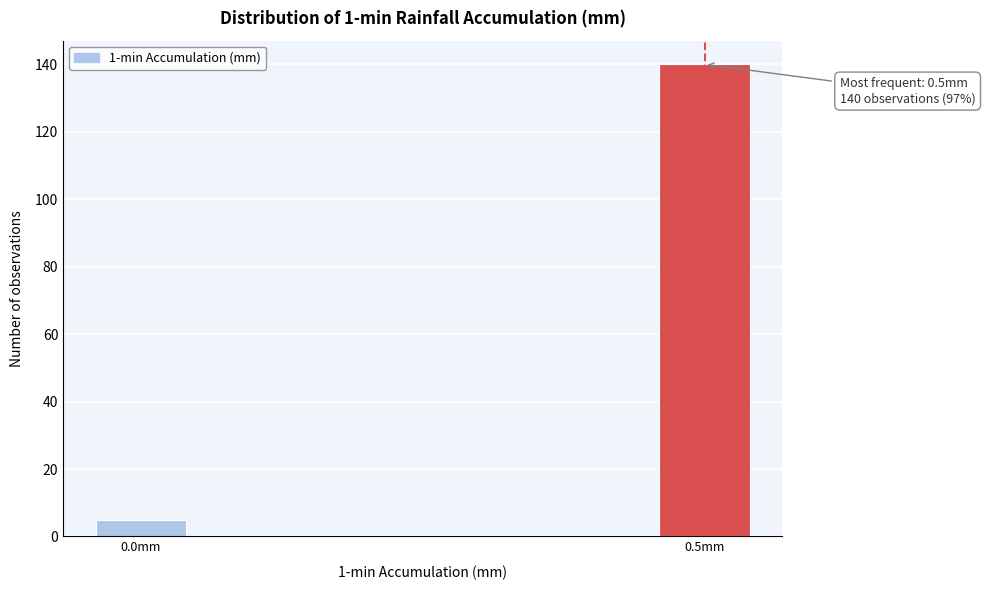

Reading left to right, transcribe all the data shown in this chart.

0.0mm=5	0.5mm=140